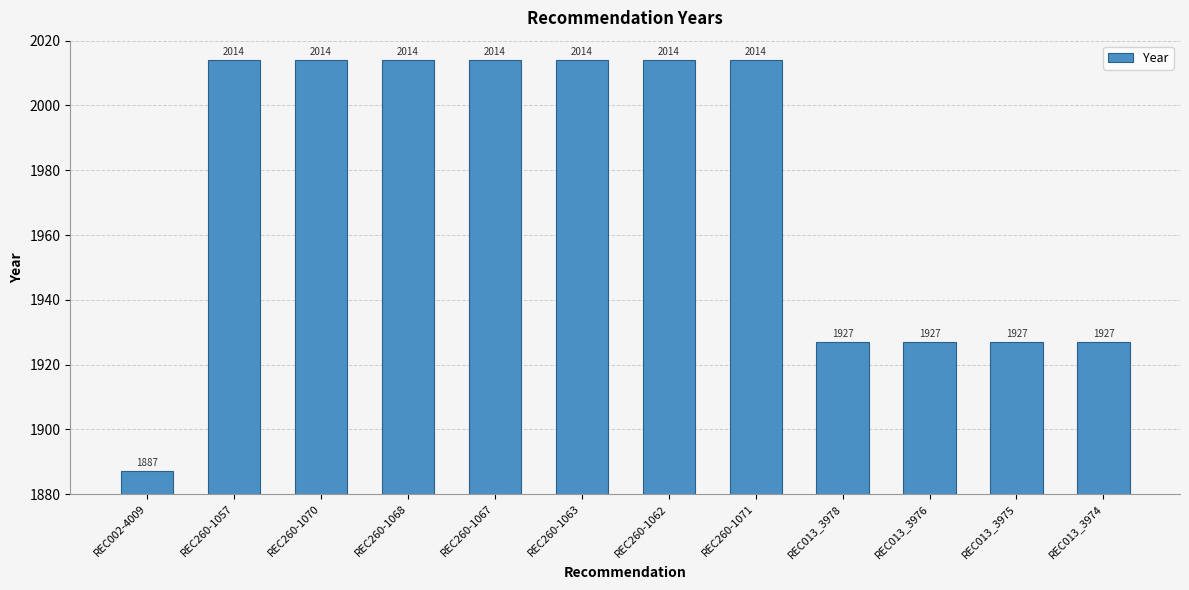

Which has a higher value, REC260-1068 or REC013_3974?

REC260-1068